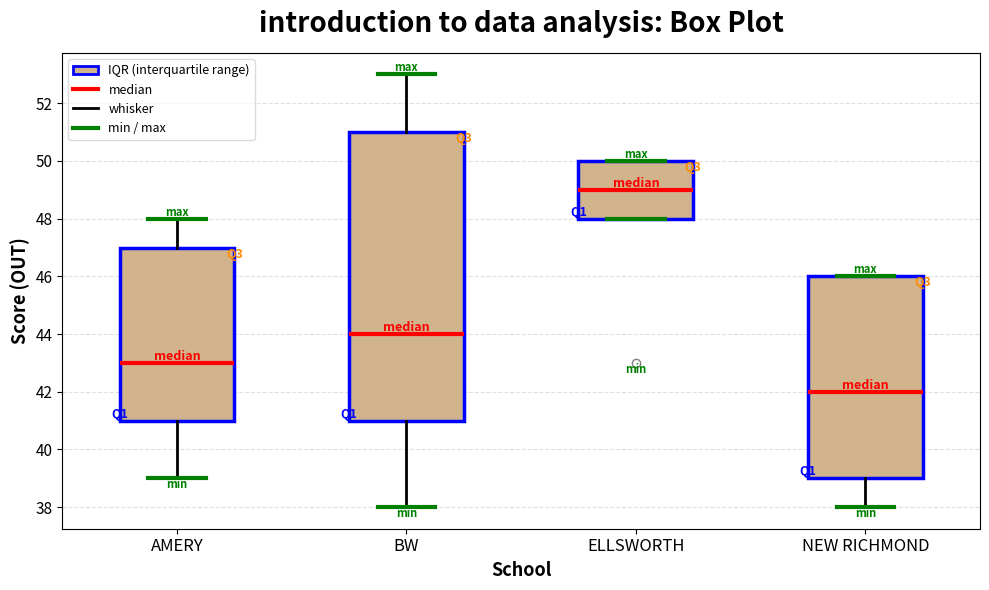

Where is the lower edge of the box for ELLSWORTH on the y-axis? The values are not printed on the chart, so give them approximately, as read against the axis.

48